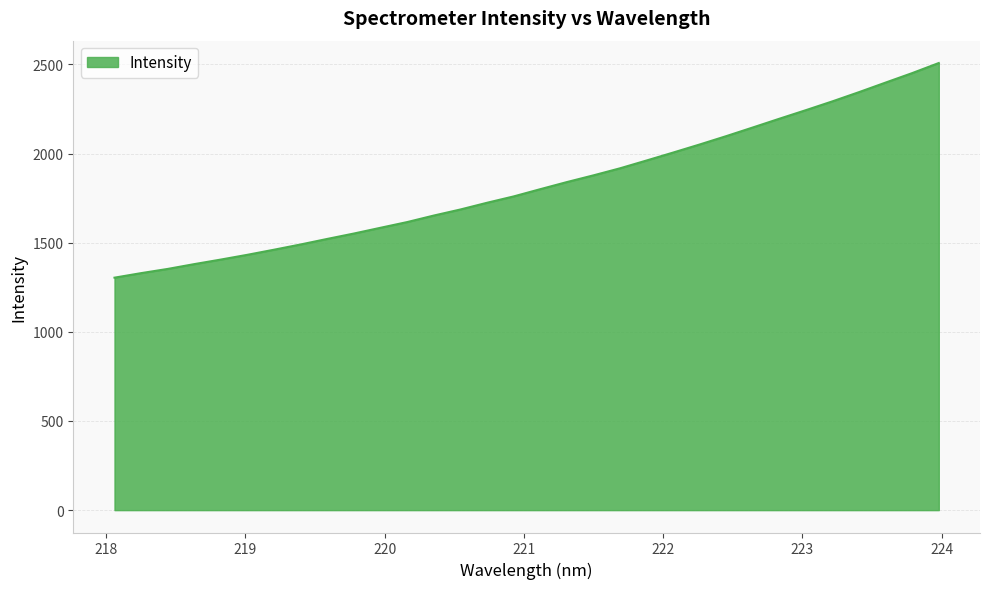

What is the smallest value displayed?

1303.8